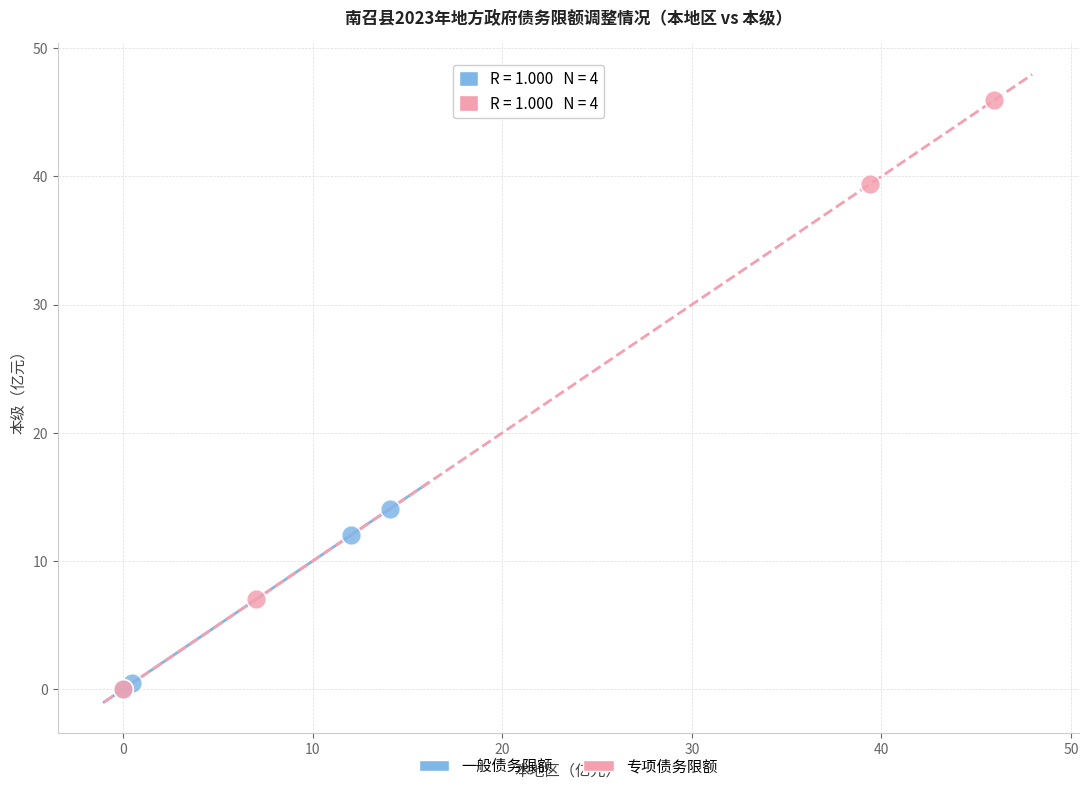

Which series reaches the maximum Y coordinate?

专项债务限额